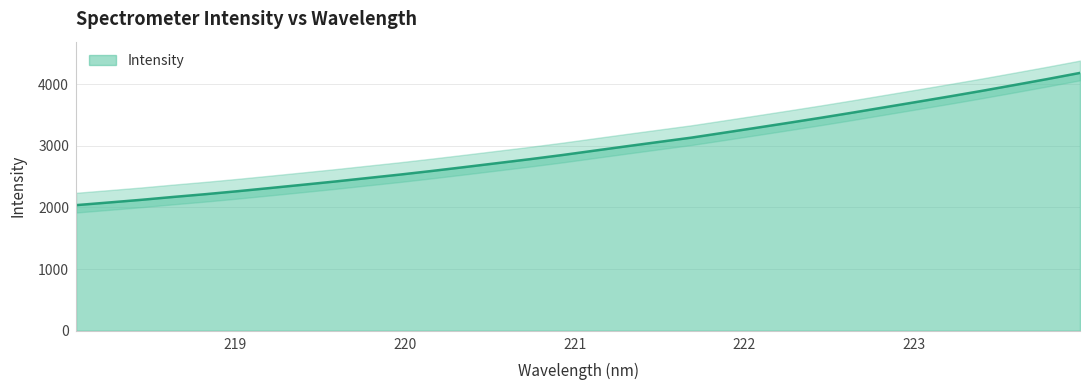

Which label corresponds to the smallest value in the chart?

218.0596